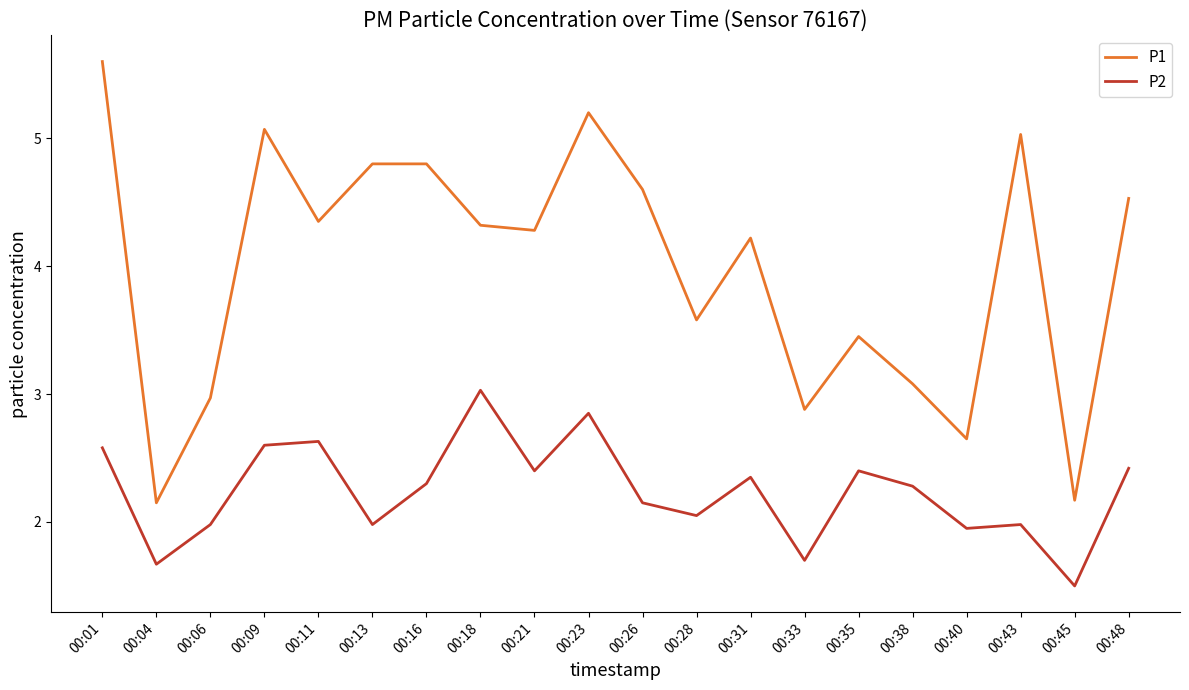

In P1, how many points are lower than both neighbors (excluding endpoints)?

7